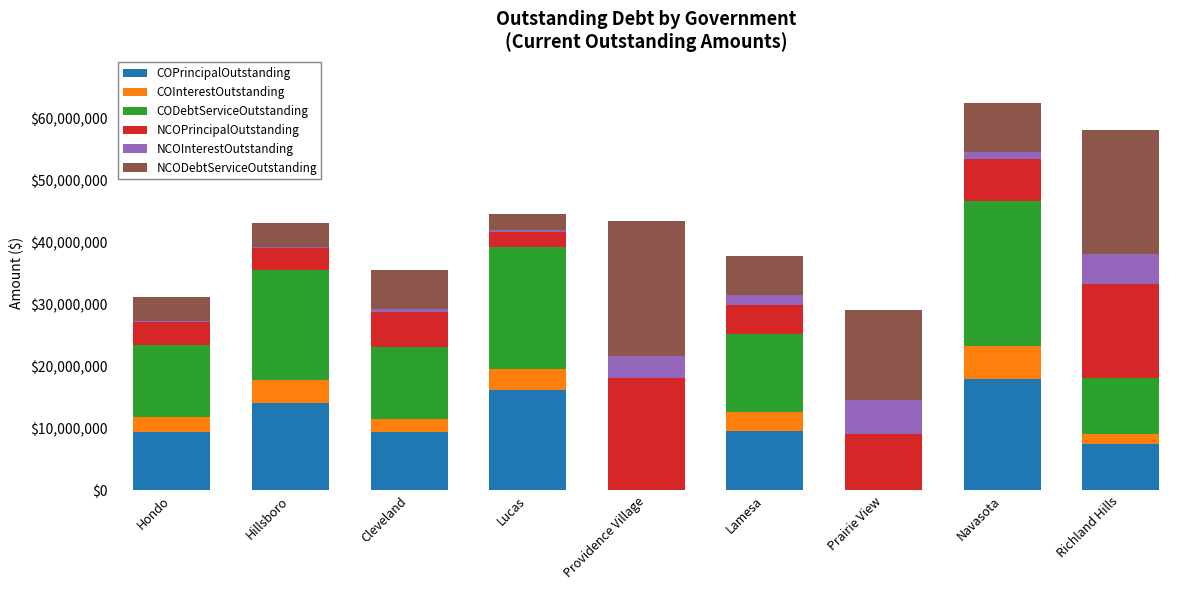

Is it true that COPrincipalOutstanding equals 7395000.0 at Richland Hills?

True